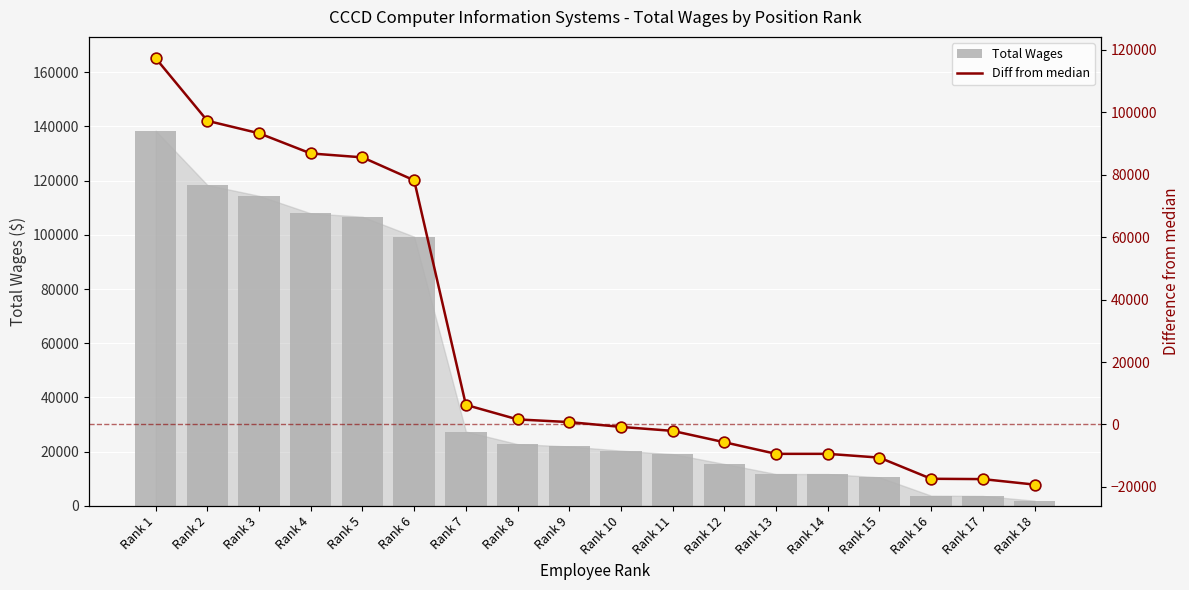

Is the value of Total Wages at Rank 16 greater than the value of Diff markers at Rank 13?

Yes